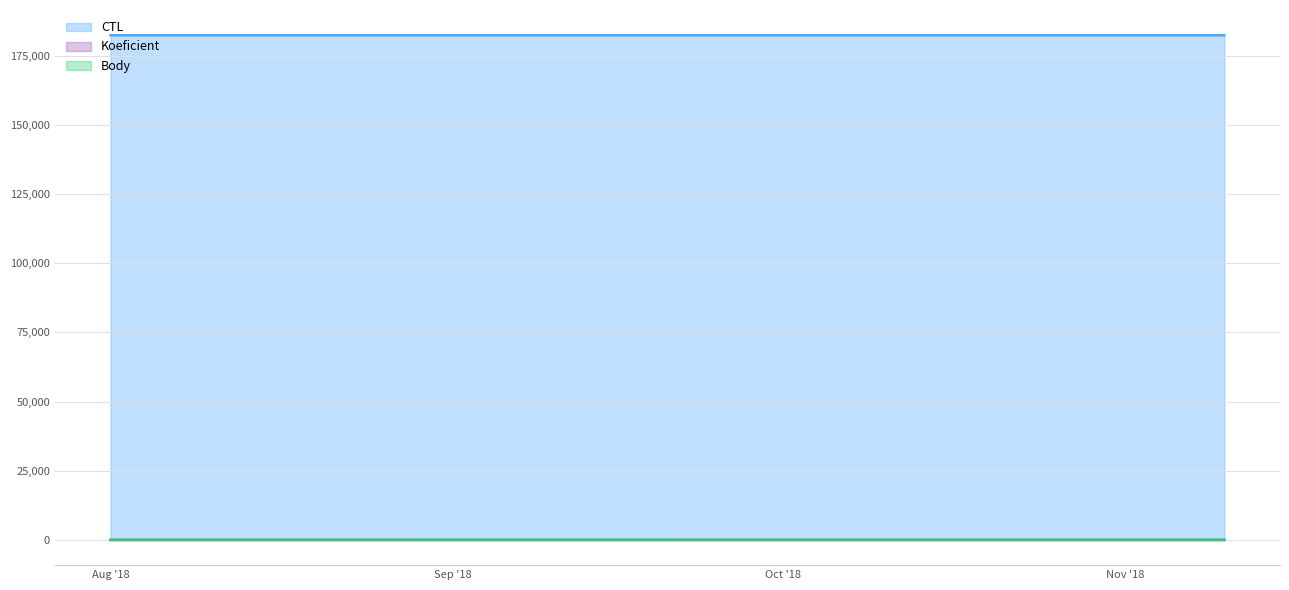

What are all the series names shown in the legend?

CTL, Koeficient, Body